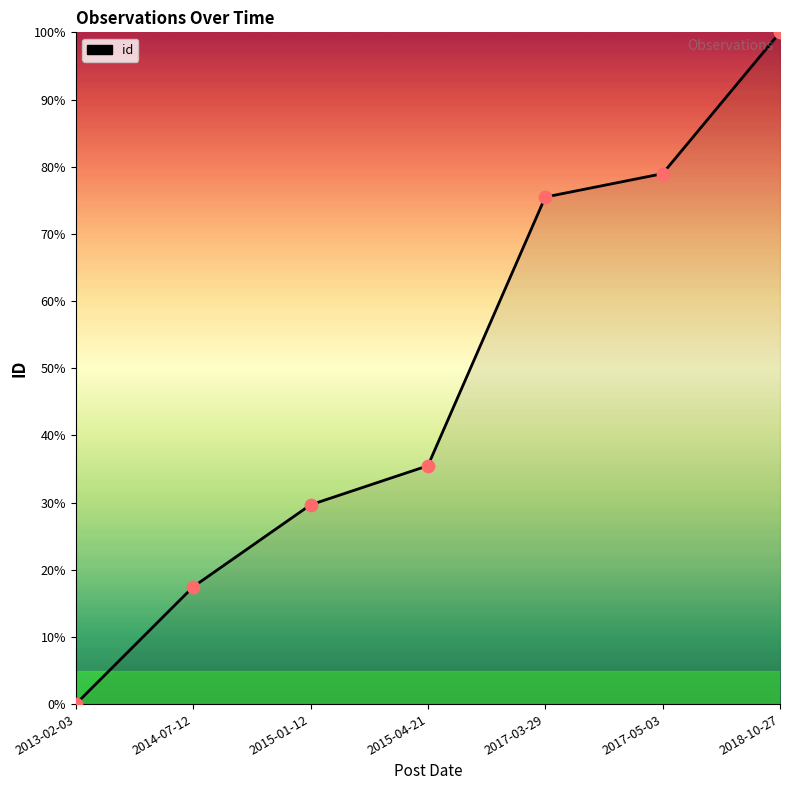

Between 2017-05-03 and 2018-10-27, which is larger?

2018-10-27